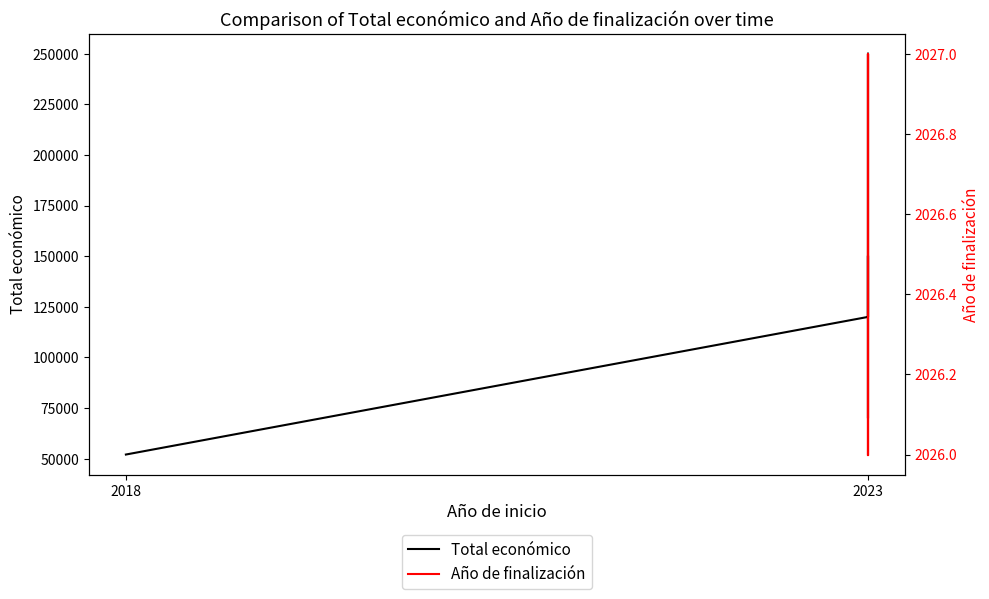

Which series has the widest spread of values?

Total económico